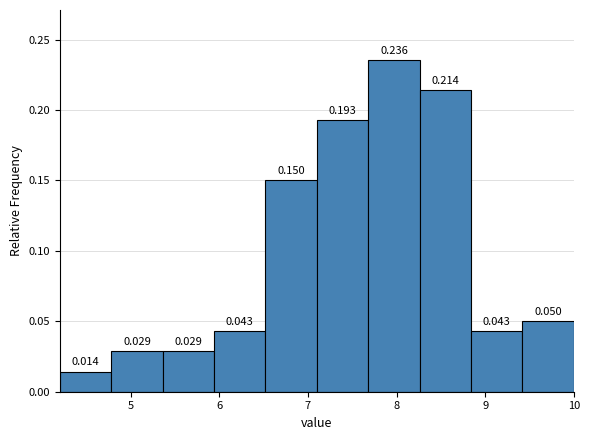

Which range on the x-axis has the tallest bar?

7.68 to 8.26